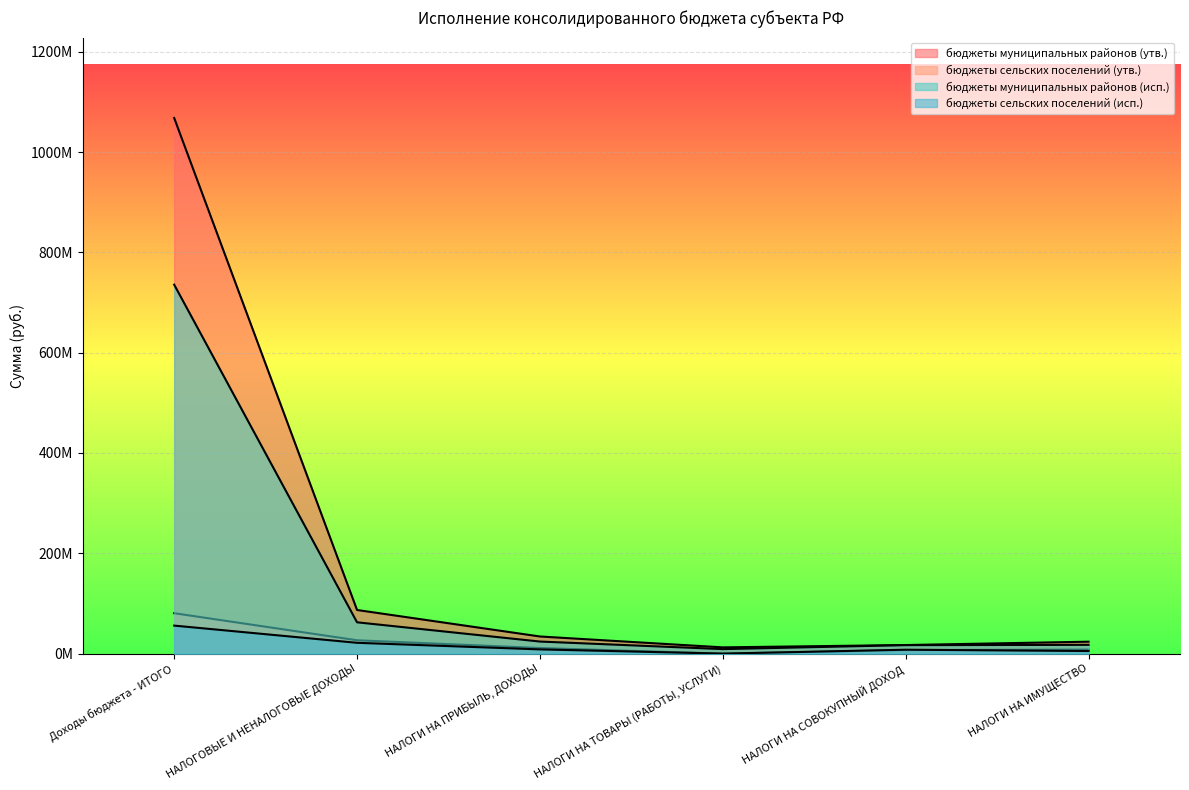

What is the total value across all series at НАЛОГИ НА ИМУЩЕСТВО?

54494435.5